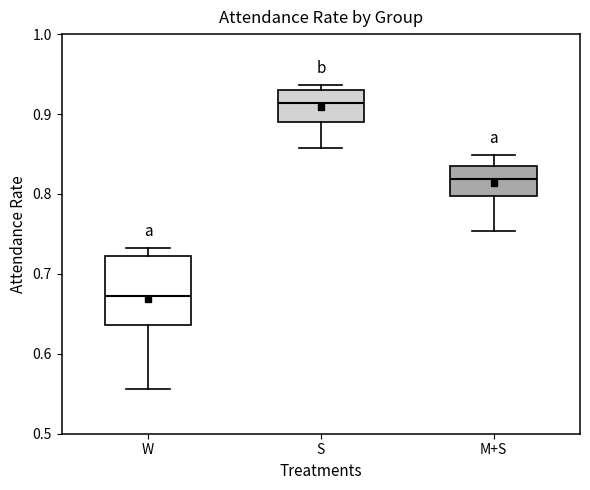

Reading left to right, transcribe this box plot: for each box, give where its median line is, the range the box spans, and where its two whiskers end, as read against the y-axis. The values are not printed on the chart, so give them approximately, as read against the axis.

W: median 0.67, box 0.64 to 0.72, whiskers 0.56 to 0.73
S: median 0.91, box 0.89 to 0.93, whiskers 0.86 to 0.94
M+S: median 0.82, box 0.80 to 0.83, whiskers 0.75 to 0.85